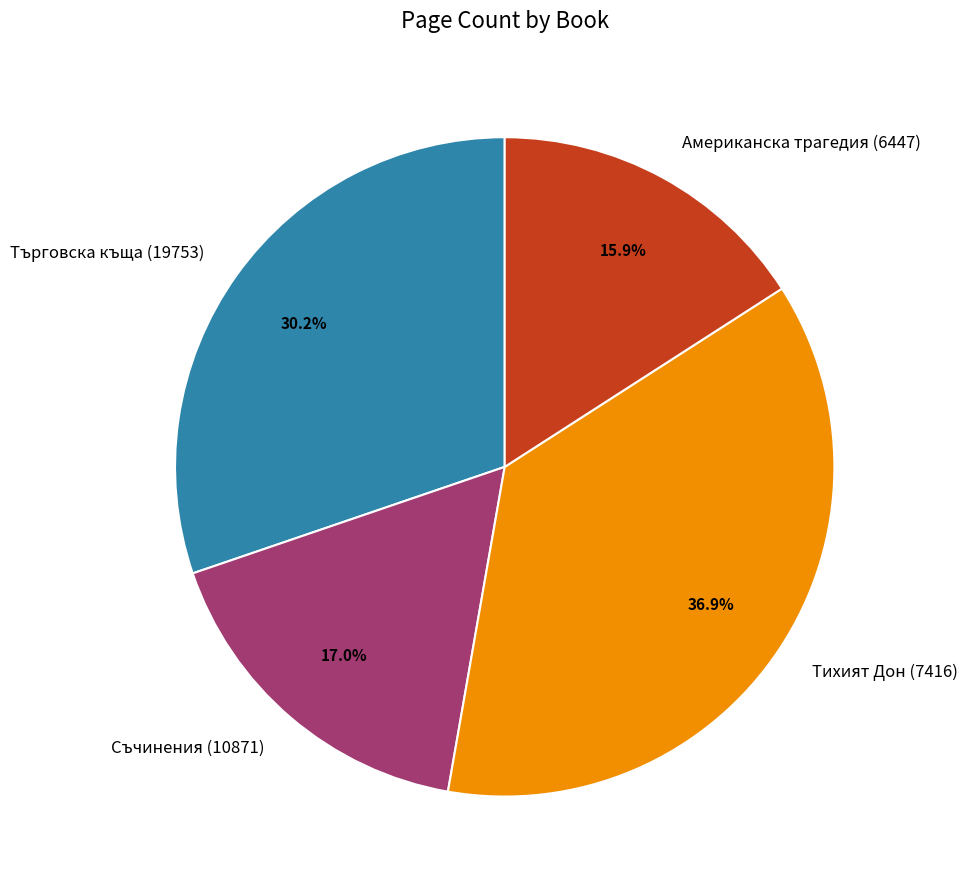

Is it true that Тихият Дон (7416) is 37% of the pie?

True